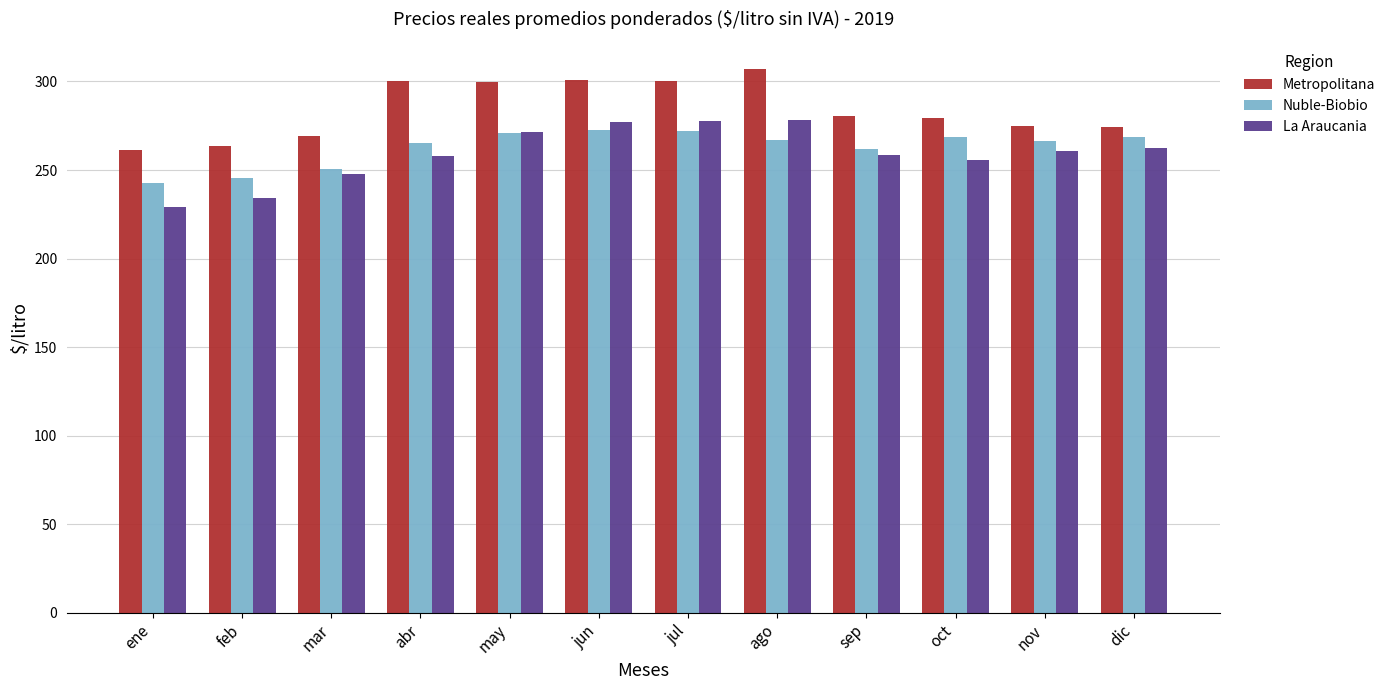

What are all the series names shown in the legend?

Metropolitana, Nuble-Biobio, La Araucania